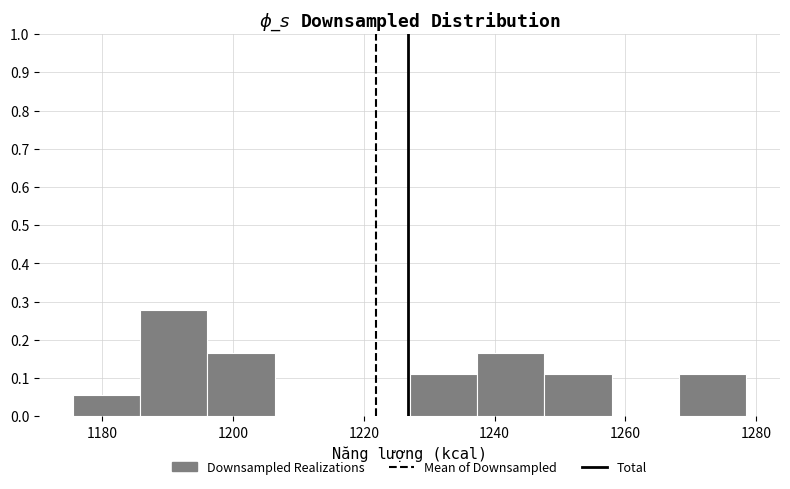

Reading left to right, transcribe this chart: for each bar, give the range it covers on the x-axis and its height. Neither the bar edges nor the heights are printed on the chart, so give them approximately, as read against the axes.

1176 to 1186: 0.06
1186 to 1196: 0.28
1196 to 1206: 0.17
1206 to 1216: 0
1216 to 1228: 0
1228 to 1238: 0.11
1238 to 1248: 0.17
1248 to 1258: 0.11
1258 to 1268: 0
1268 to 1278: 0.11